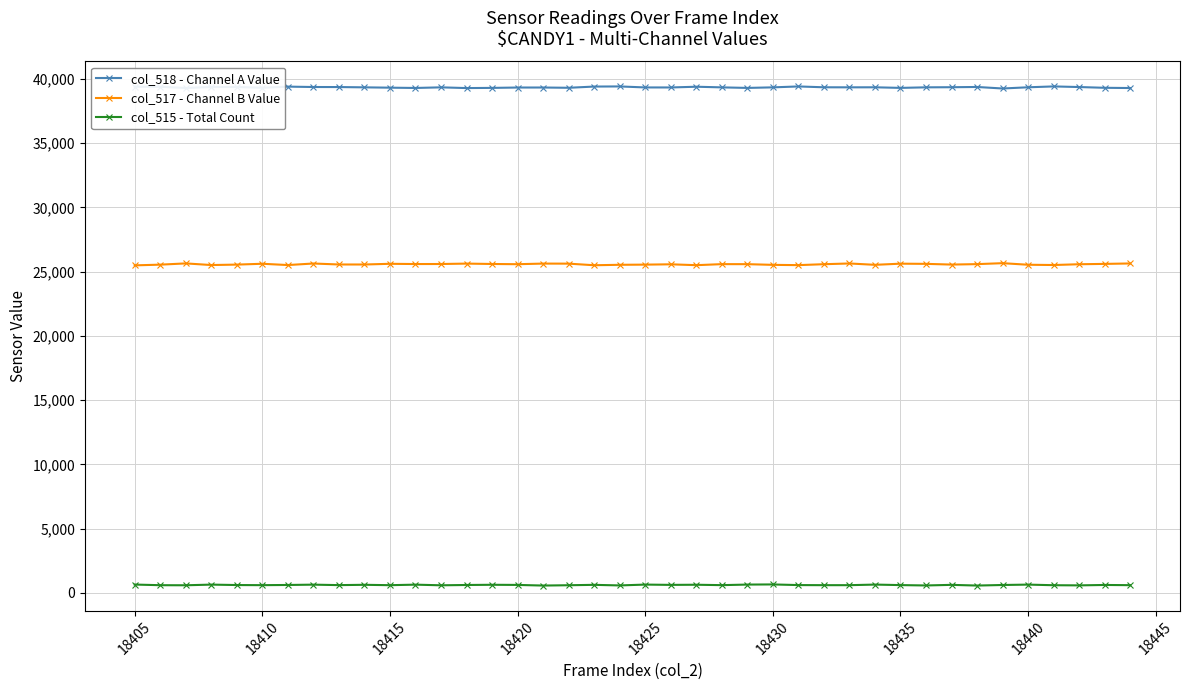

List the series in order of their peak value, highest first.

col_518 - Channel A Value, col_517 - Channel B Value, col_515 - Total Count